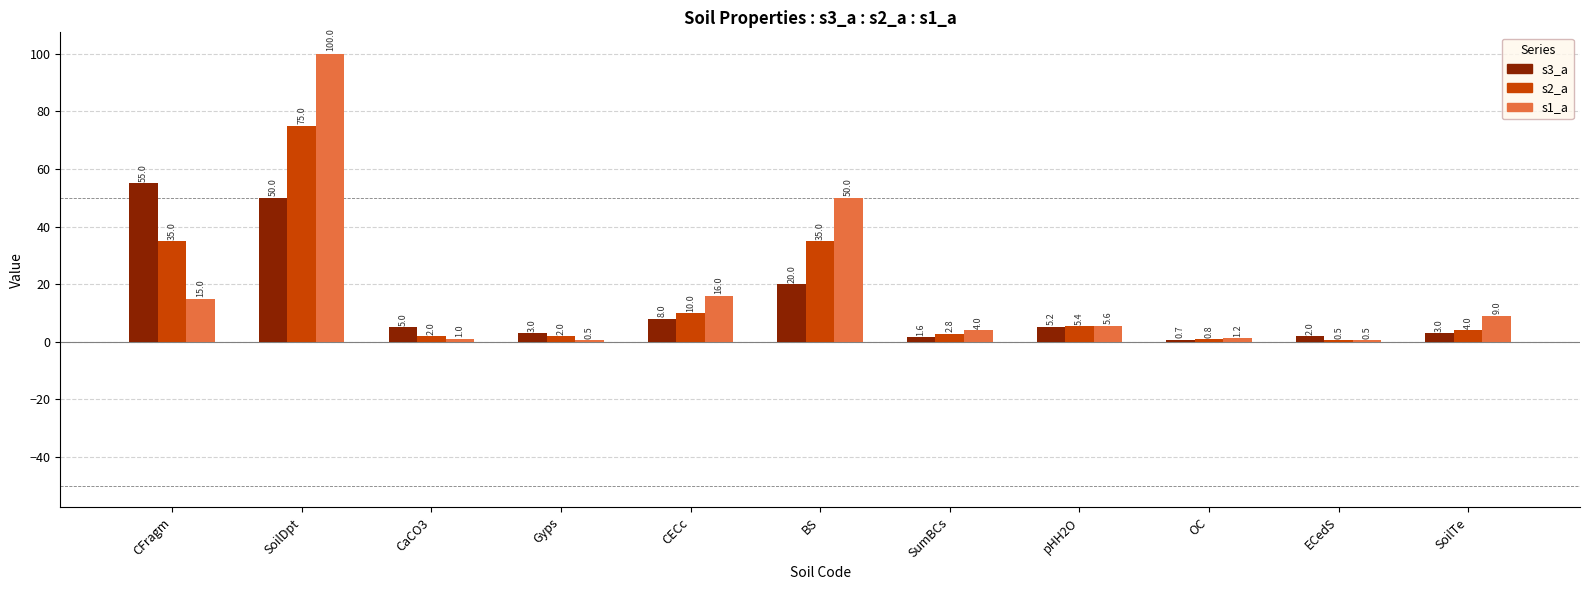

Reading left to right, extract all data points from this chart.

s3_a: 55.0	50.0	5.0	3.0	8.0	20.0	1.6	5.2	0.7	2.0	3.0
s2_a: 35.0	75.0	2.0	2.0	10.0	35.0	2.8	5.4	0.8	0.5	4.0
s1_a: 15.0	100.0	1.0	0.5	16.0	50.0	4.0	5.6	1.2	0.5	9.0